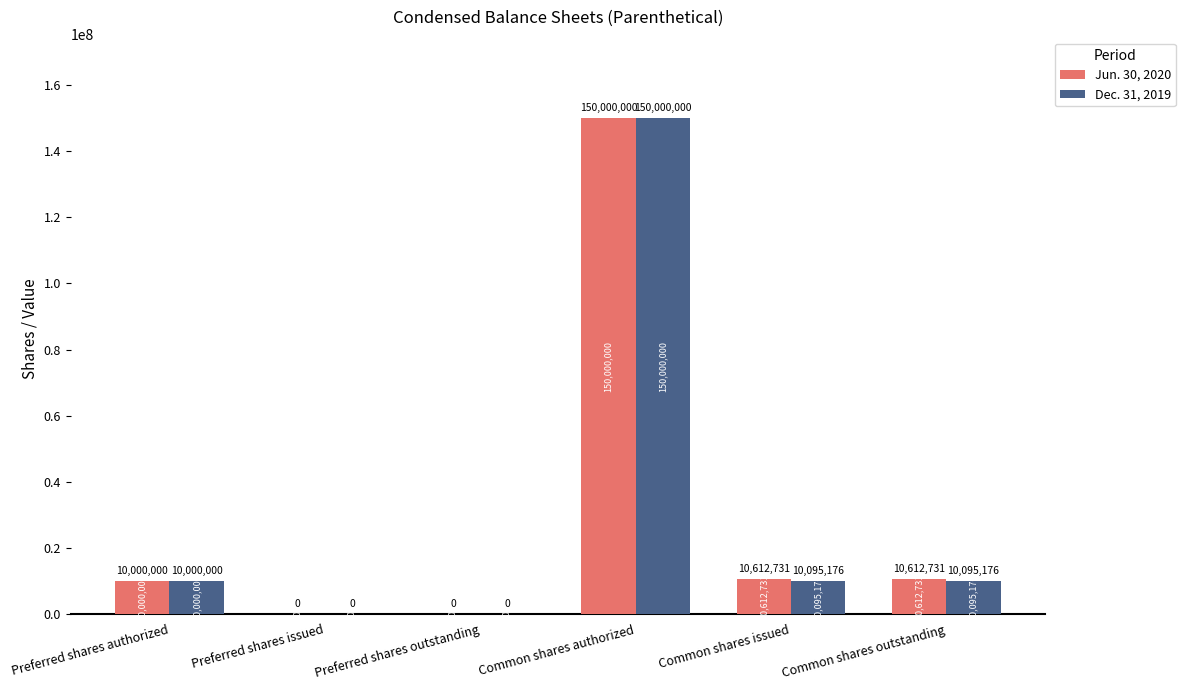

What value does the Dec. 31, 2019 series have at Common shares authorized?

150000000